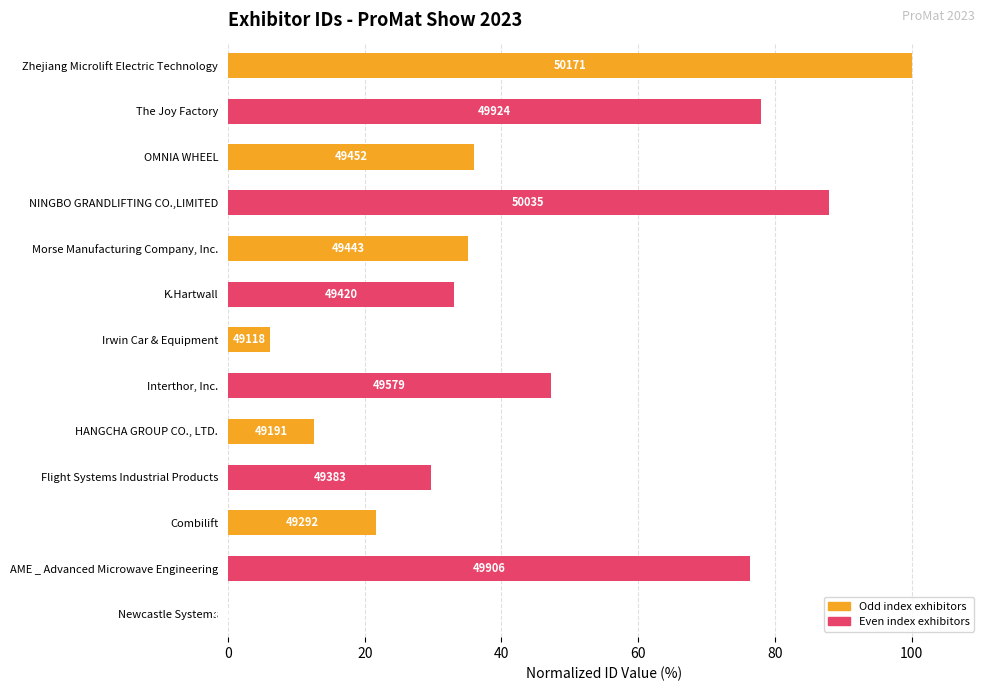

How many values are below 35?

6